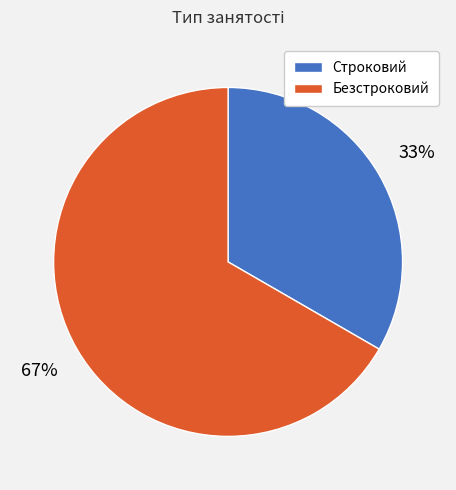

How many slices are in this pie chart?

2